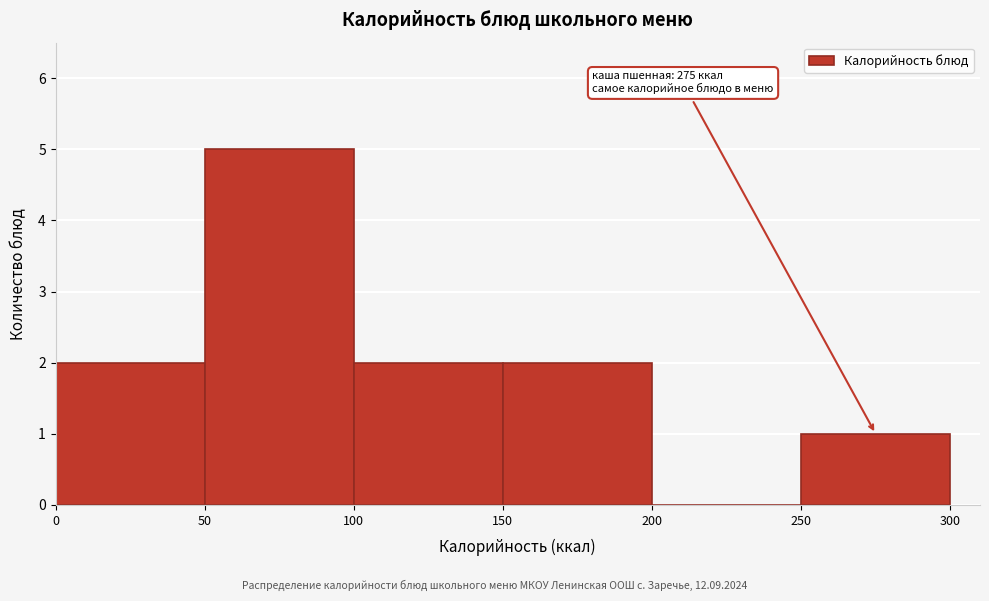

Which range on the x-axis has the tallest bar?

50 to 100